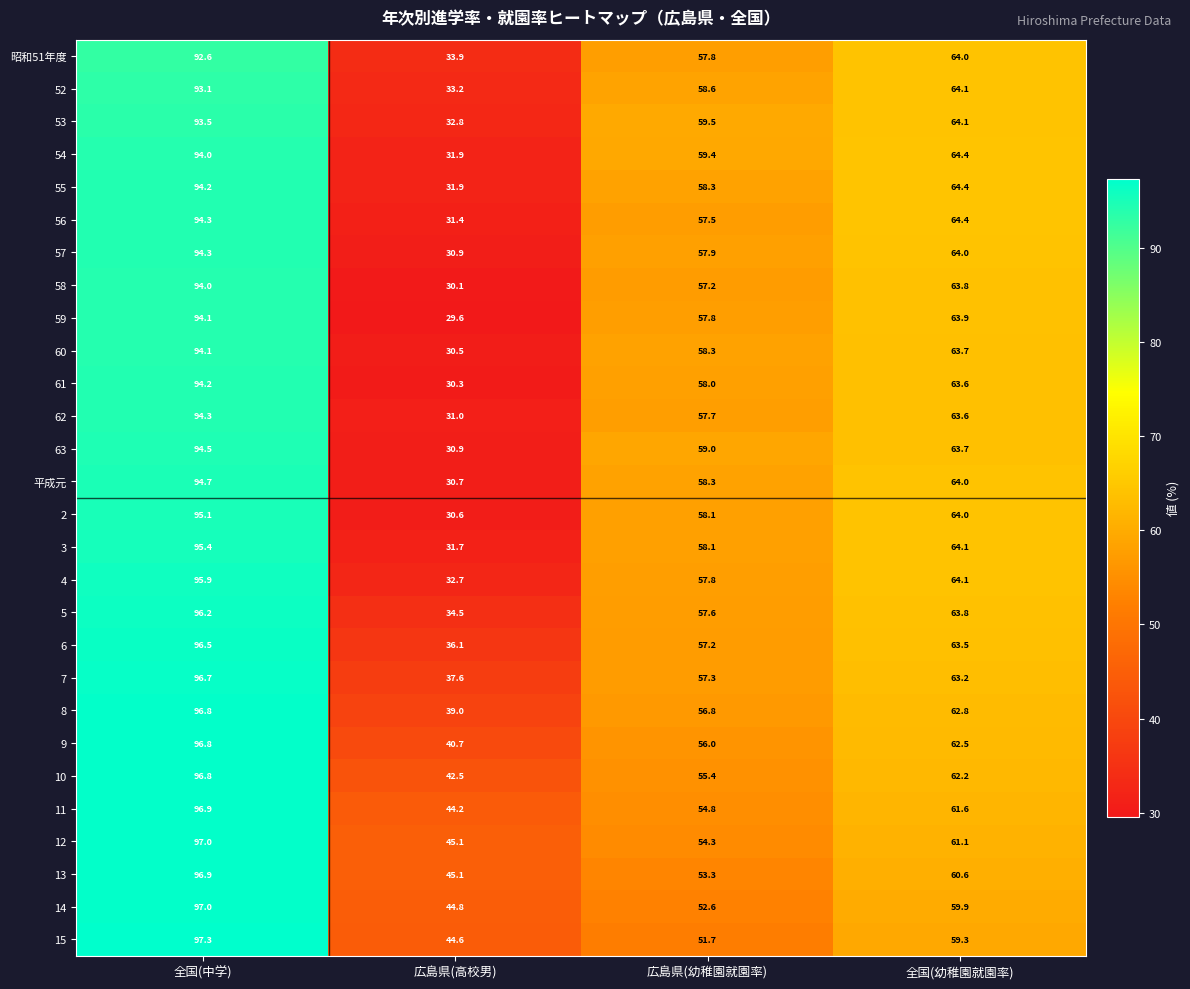

What is the sum of all 6 values?

253.3